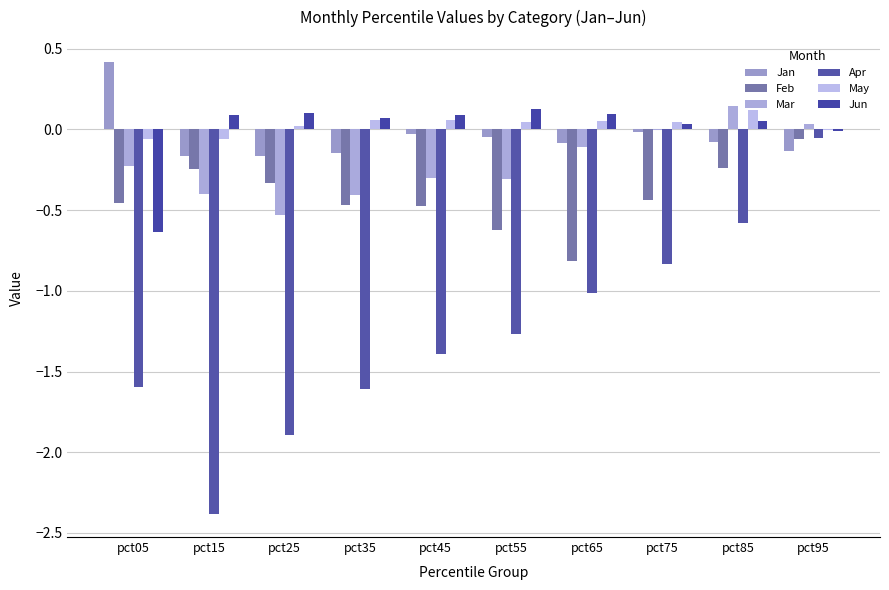

Reading right to left, extract all data points from this chart.

Jan: pct95=-0.1	pct85=-0.1	pct75=-0.0	pct65=-0.1	pct55=-0.0	pct45=-0.0	pct35=-0.1	pct25=-0.2	pct15=-0.2	pct05=0.4
Feb: pct95=-0.1	pct85=-0.2	pct75=-0.4	pct65=-0.8	pct55=-0.6	pct45=-0.5	pct35=-0.5	pct25=-0.3	pct15=-0.2	pct05=-0.5
Mar: pct95=0.0	pct85=0.1	pct75=-0.0	pct65=-0.1	pct55=-0.3	pct45=-0.3	pct35=-0.4	pct25=-0.5	pct15=-0.4	pct05=-0.2
Apr: pct95=-0.1	pct85=-0.6	pct75=-0.8	pct65=-1.0	pct55=-1.3	pct45=-1.4	pct35=-1.6	pct25=-1.9	pct15=-2.4	pct05=-1.6
May: pct95=-0.0	pct85=0.1	pct75=0.0	pct65=0.1	pct55=0.0	pct45=0.1	pct35=0.1	pct25=0.0	pct15=-0.1	pct05=-0.1
Jun: pct95=-0.0	pct85=0.1	pct75=0.0	pct65=0.1	pct55=0.1	pct45=0.1	pct35=0.1	pct25=0.1	pct15=0.1	pct05=-0.6